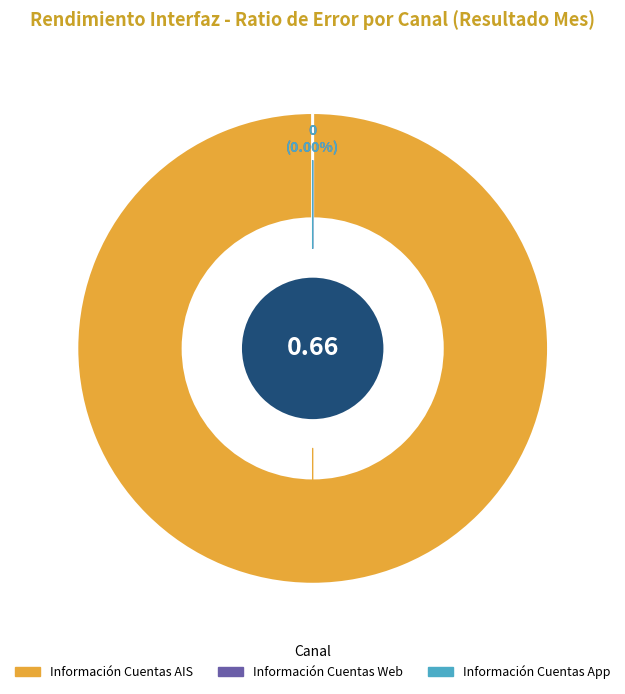

How much of the chart is everything except Información Cuentas App (Ratio de error)?

100.0%